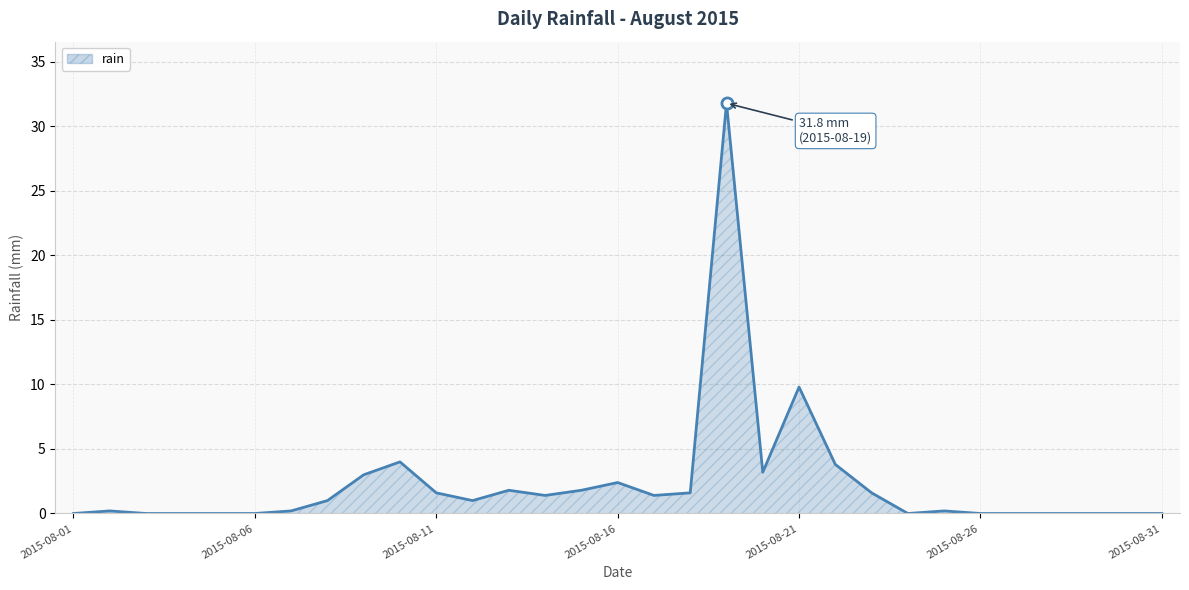

What is the sum of all values?

71.8